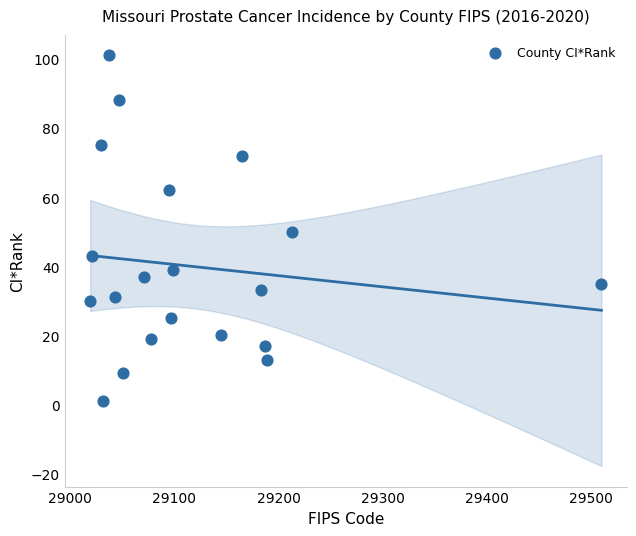

What is the range of X values (max minus min)?

491